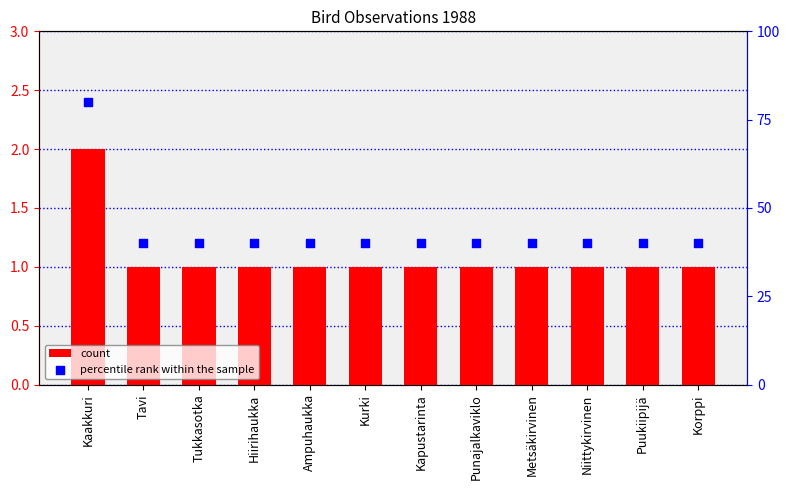

At which category is the sum across all series the highest?

Kaakkuri